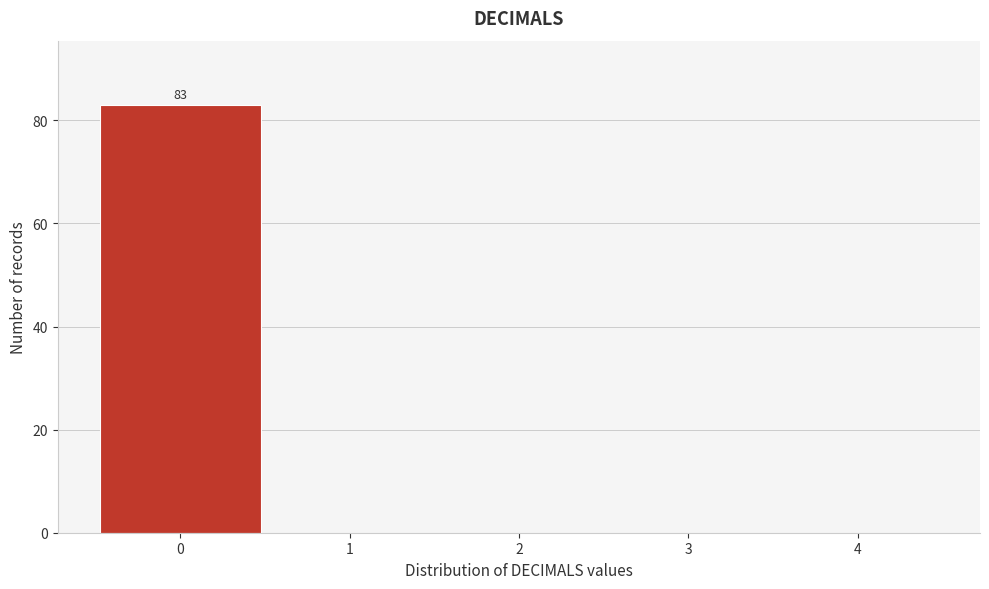

Which range on the x-axis has the tallest bar?

-0.5 to 0.5